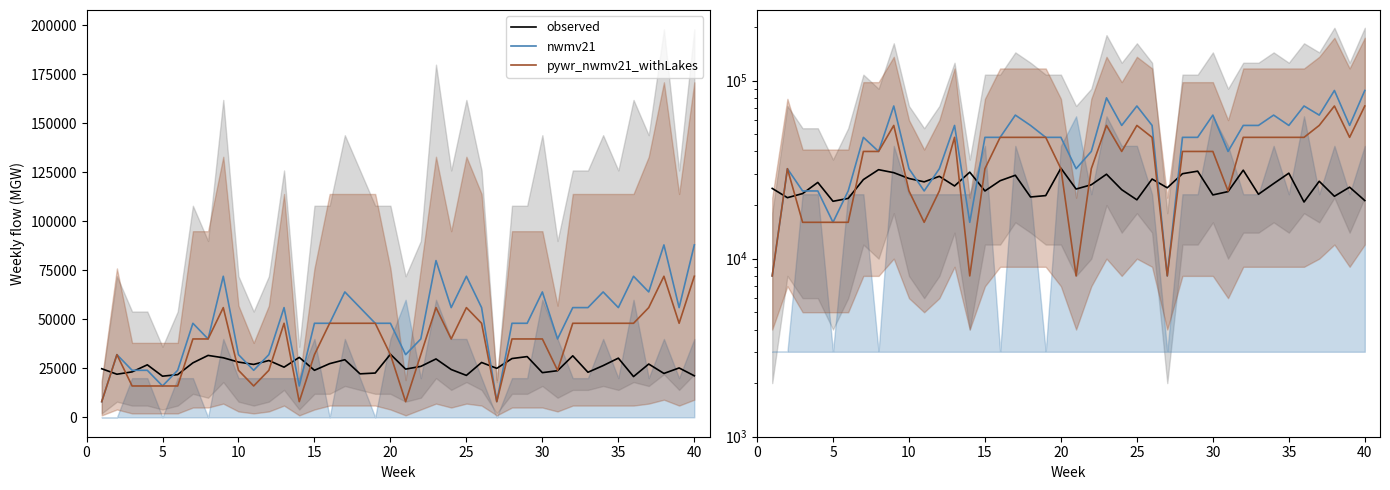

What is the average value of the pywr_nwmv21_withLakes series?

37400